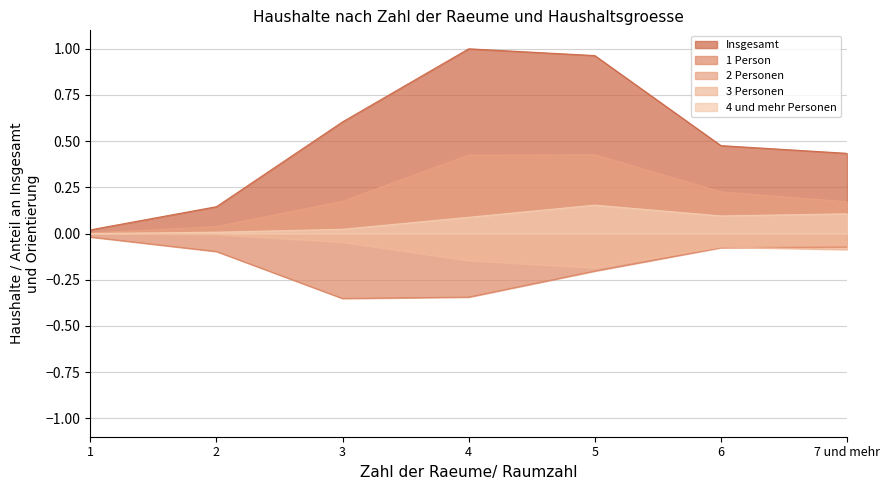

At which category does 2 Personen reach its first local peak?

5